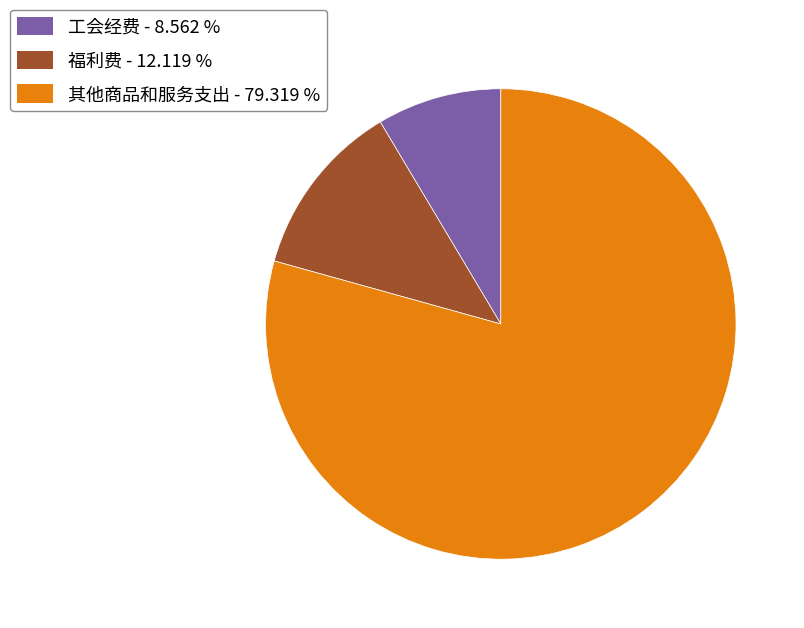

Does 其他商品和服务支出 account for over 50% of the chart?

Yes